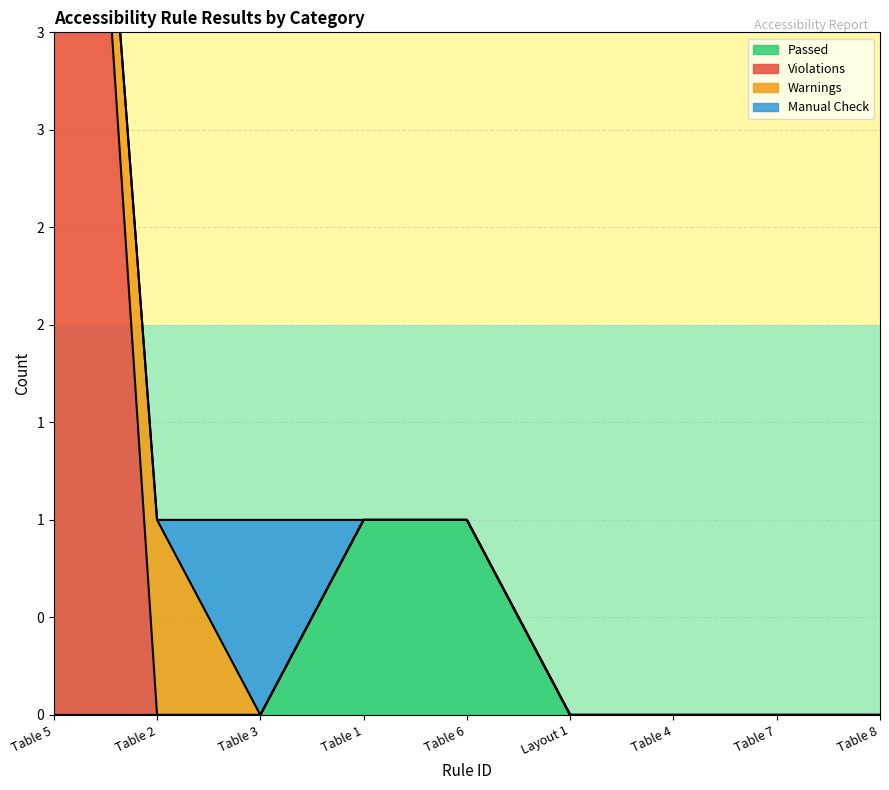

Which series has the largest total across all categories?

Violations